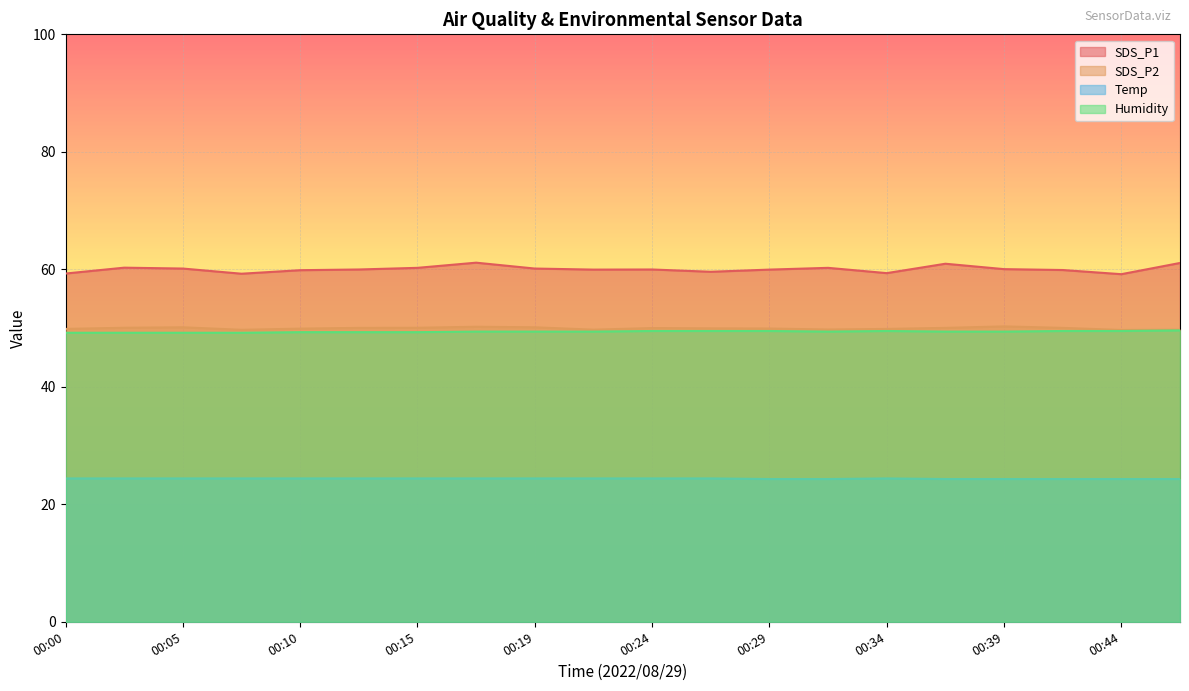

What is the maximum value shown in the chart?

61.1